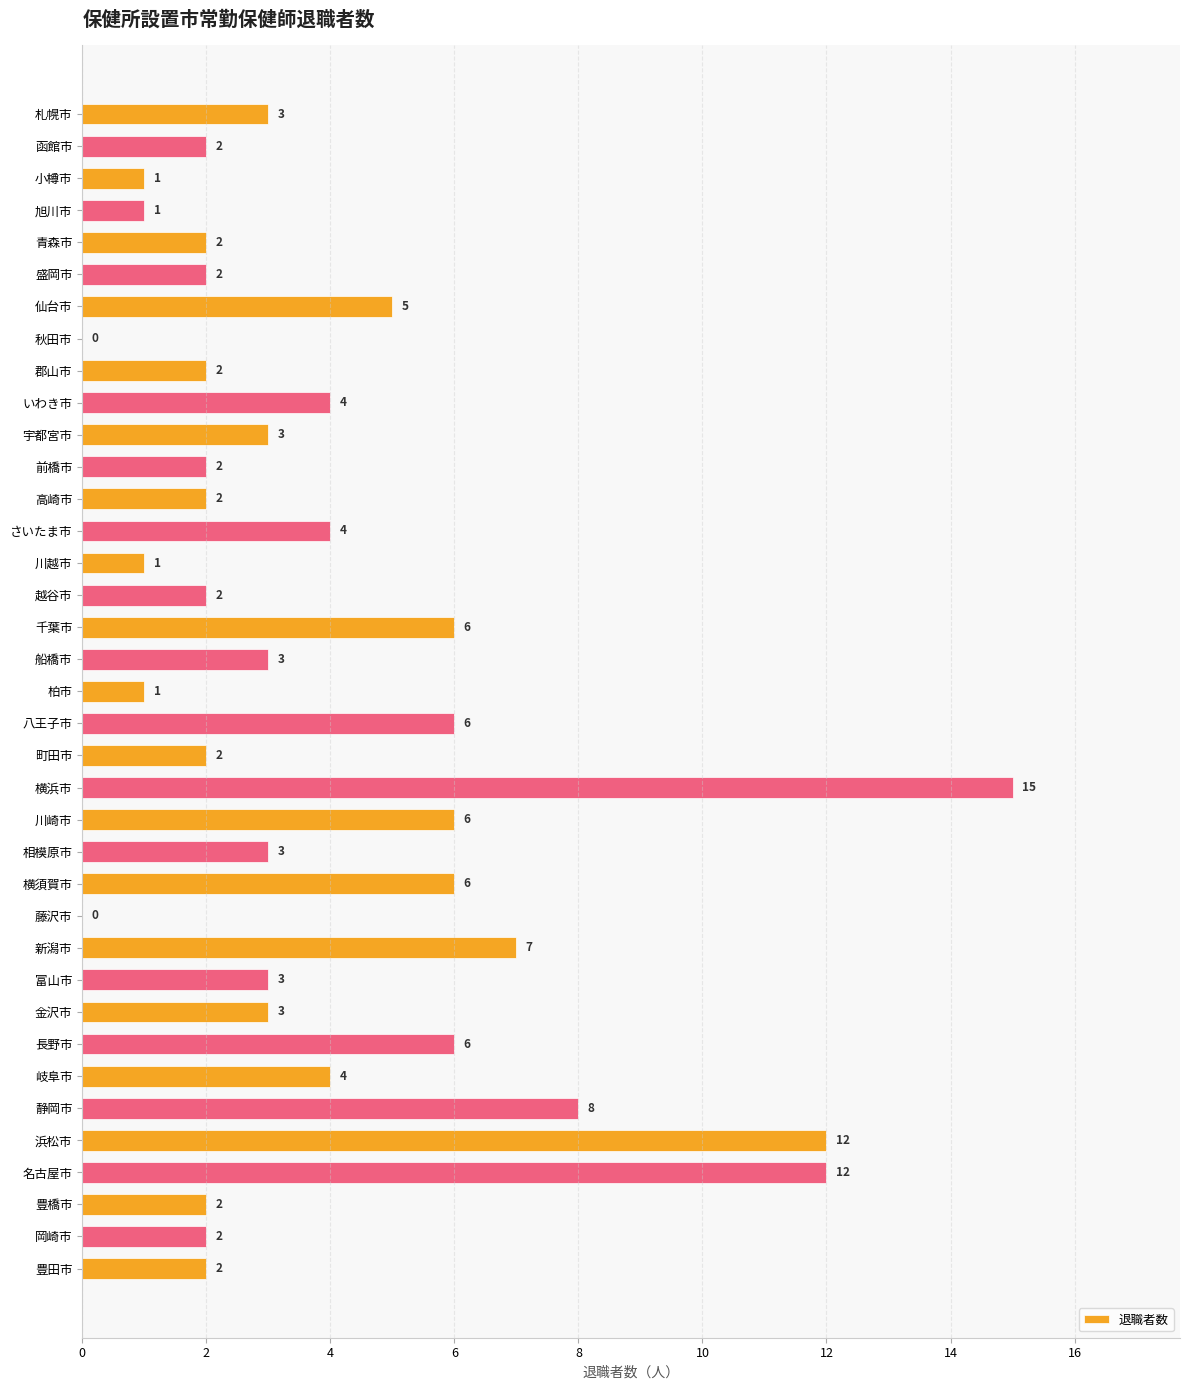

What is the change in value from 青森市 to 船橋市?

+1